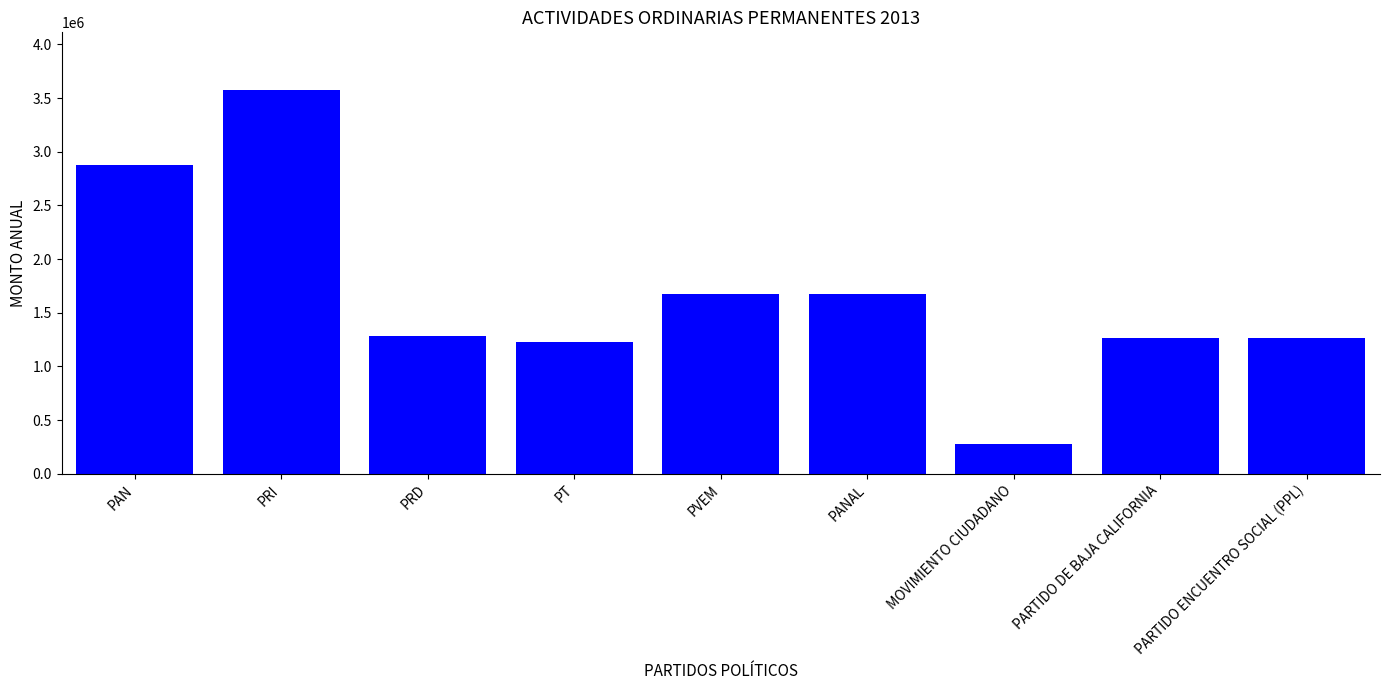

What is the sum of the values at MOVIMIENTO CIUDADANO and PANAL?

1948513.8